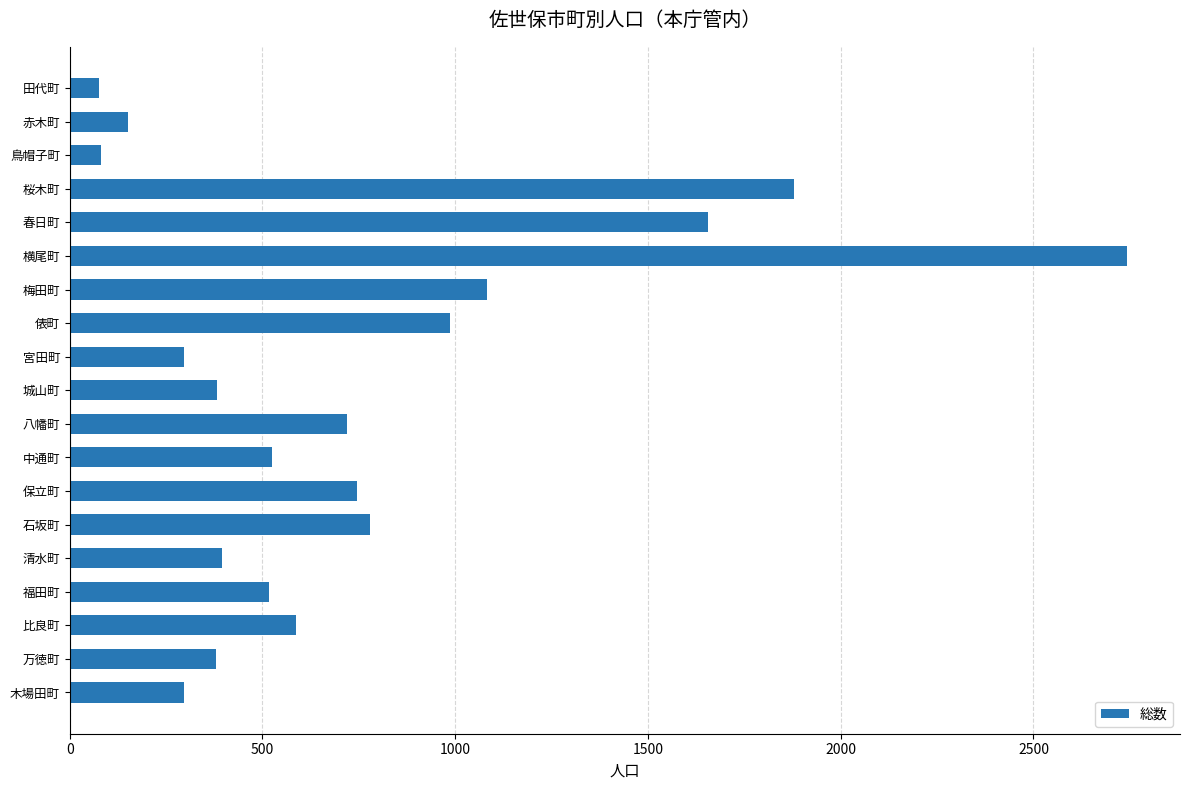

What is the label of the 7th bar from the top?

梅田町